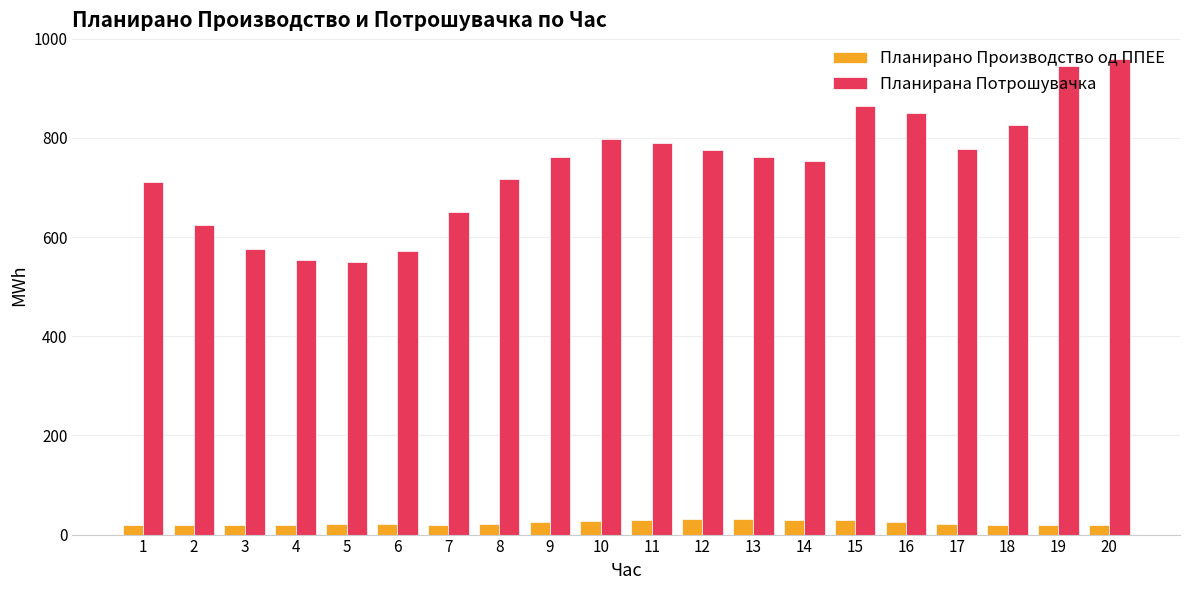

Which label corresponds to the largest value in the chart?

20